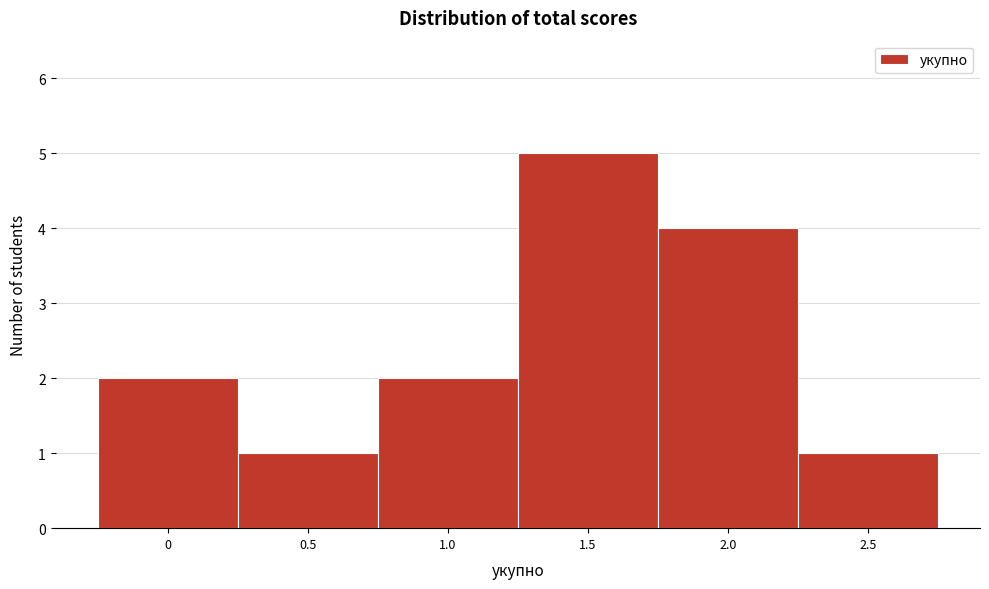

Reading left to right, list all the values displayed in this chart.

0=2	0.5=1	1.0=2	1.5=5	2.0=4	2.5=1